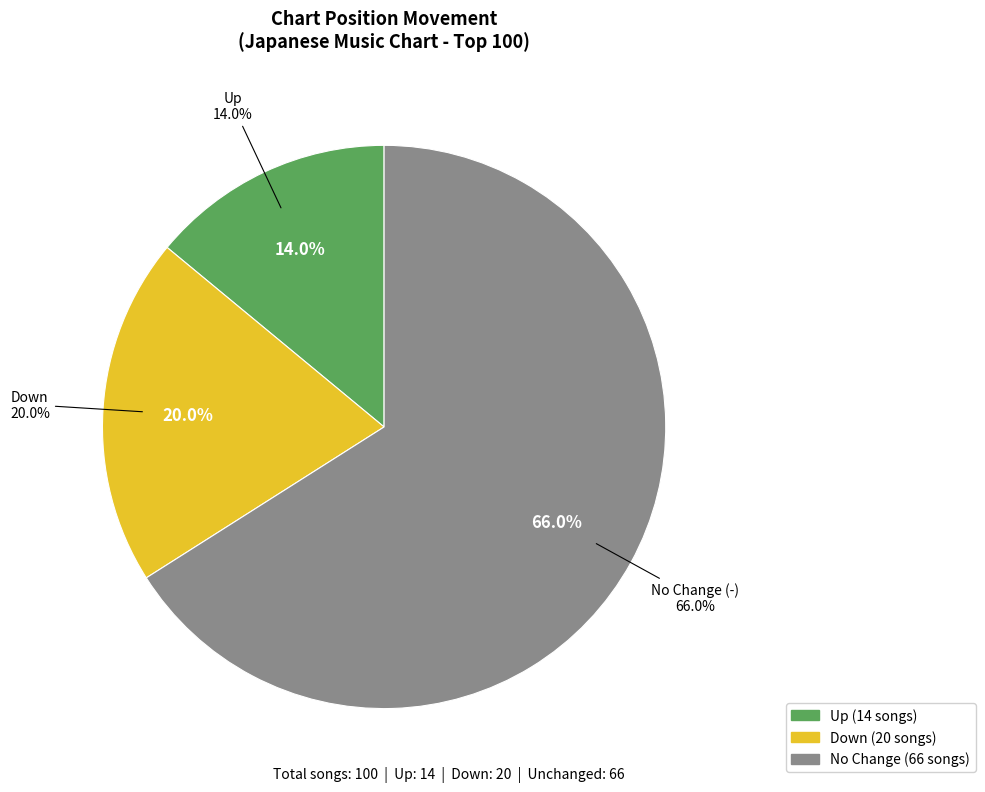

To the nearest percent, what percentage of the pie is up?

14%